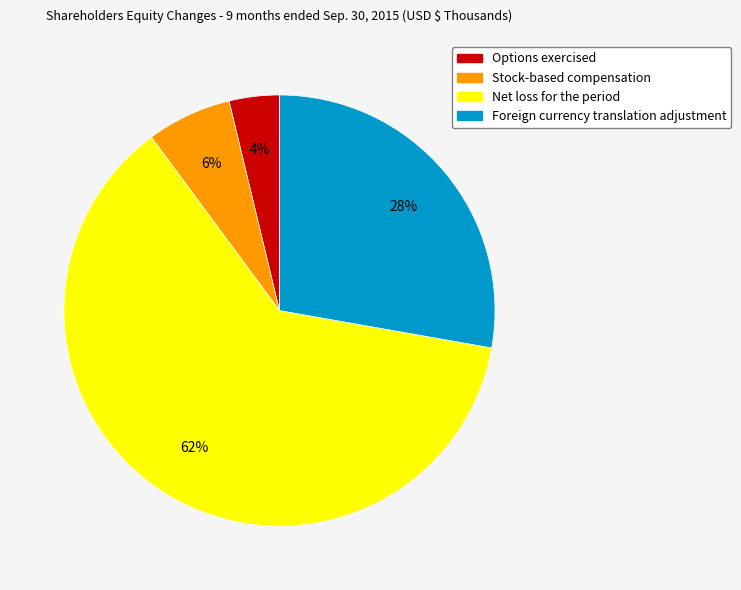

To the nearest percent, what is the average slice percentage?

25%